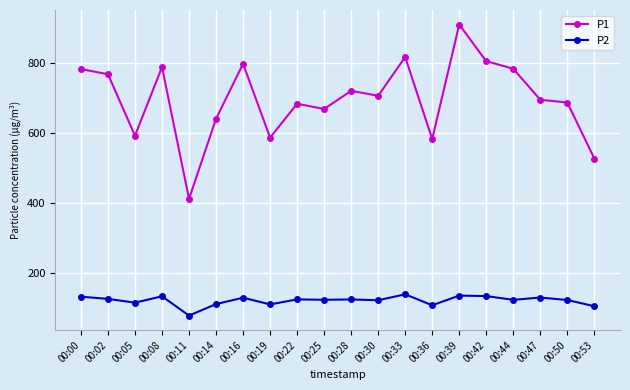

What are all the series names shown in the legend?

P1, P2